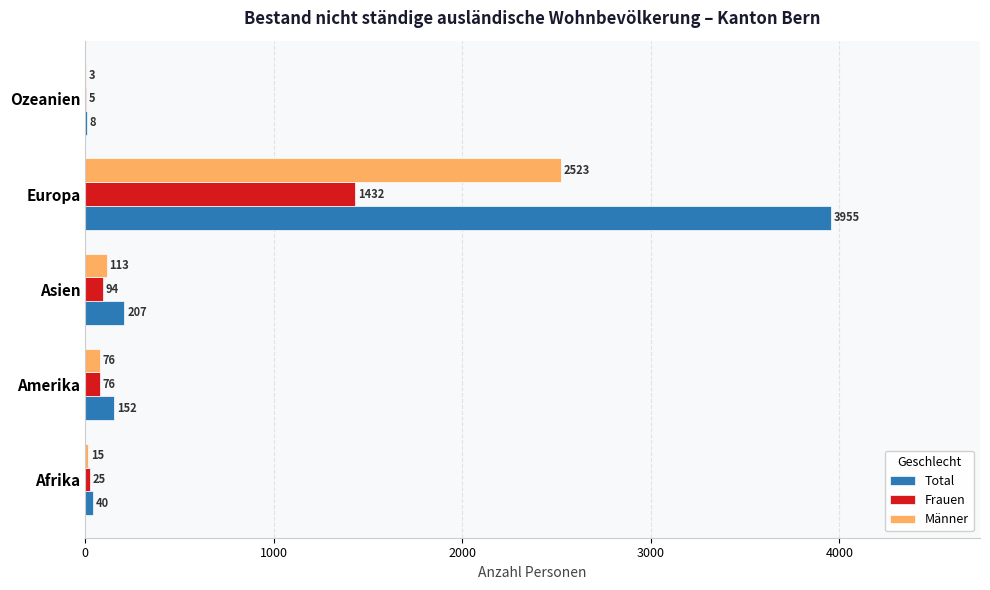

What value does the Total series have at Afrika?

40